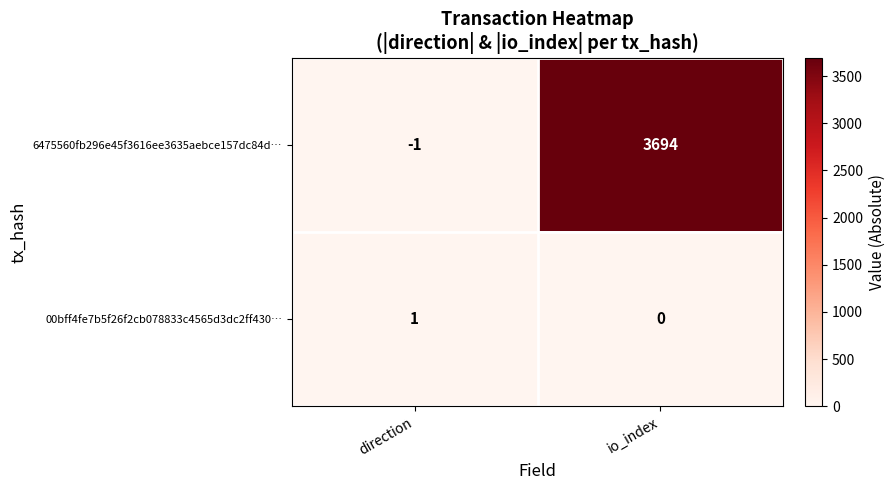

The value of 6475560fb296e45f3616ee3635aebce157dc84d… at direction is -1. True or false?

True